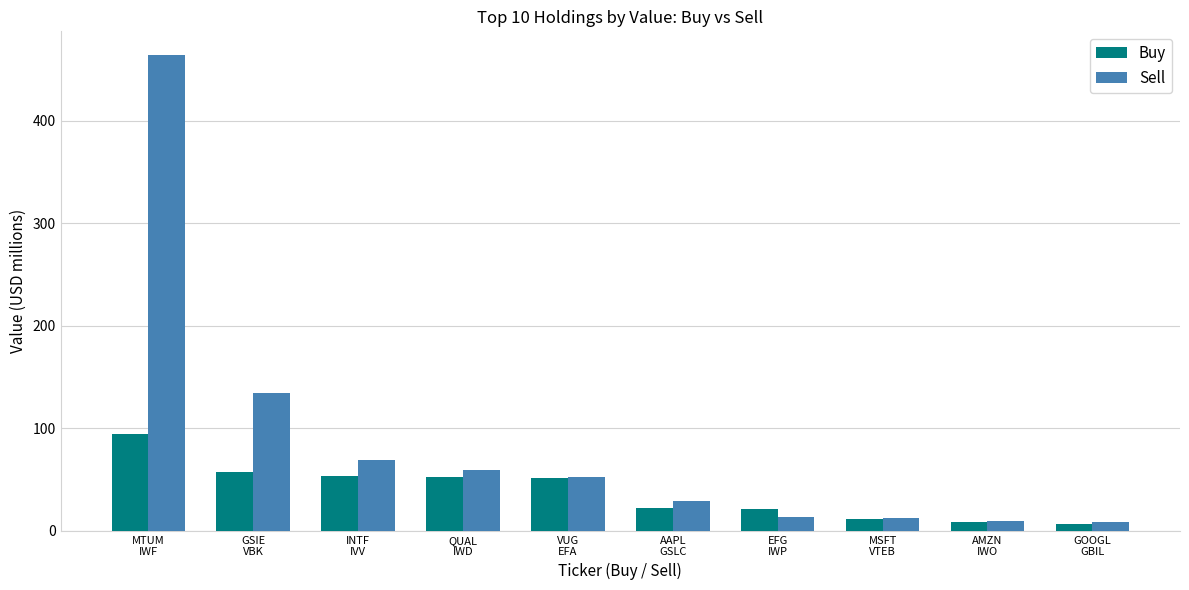

How many groups of bars are there?

10